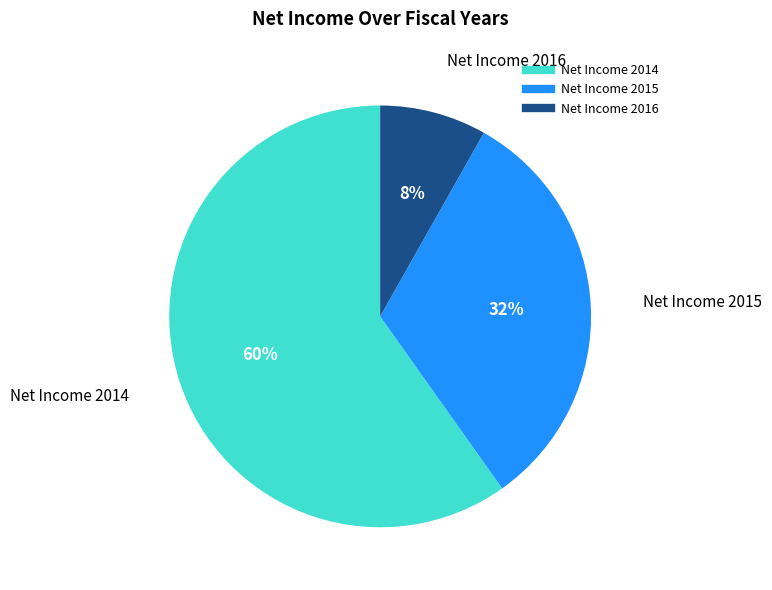

To the nearest percent, what is the difference between the Net Income 2014 and Net Income 2015 slice percentages?

28%